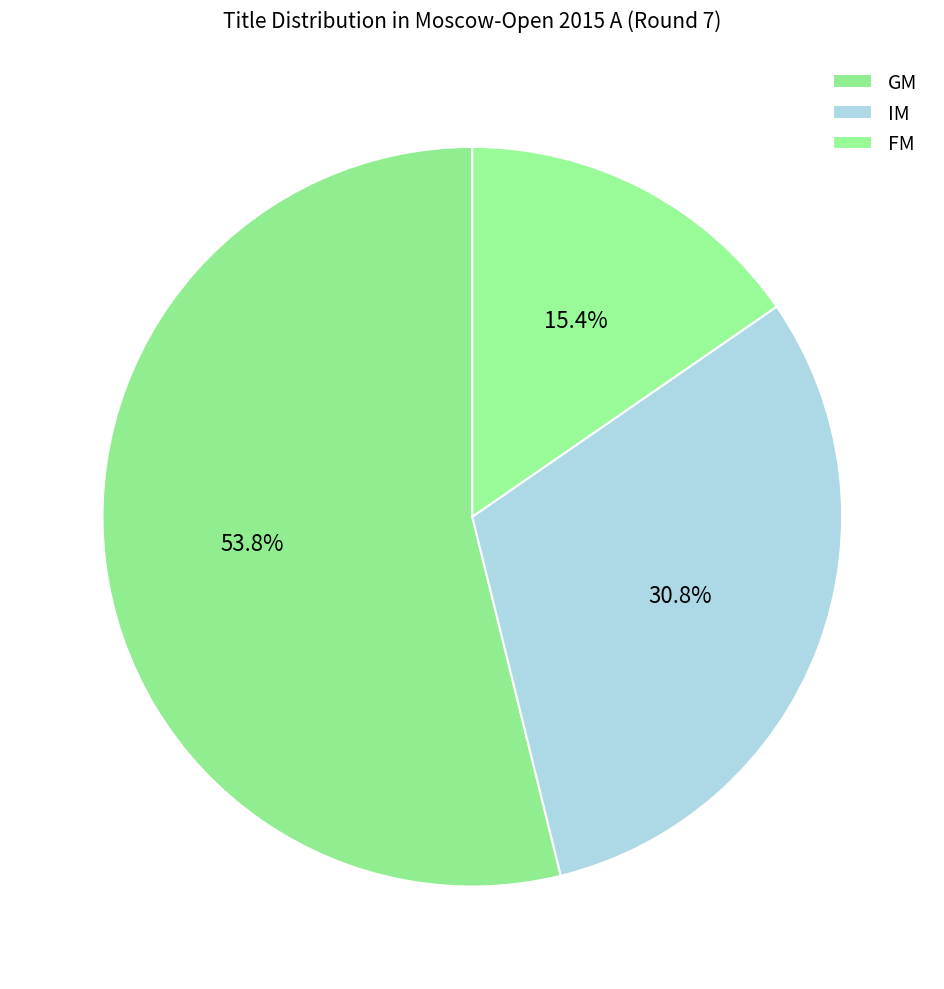

Rank the categories by value from highest to lowest.

GM, IM, FM